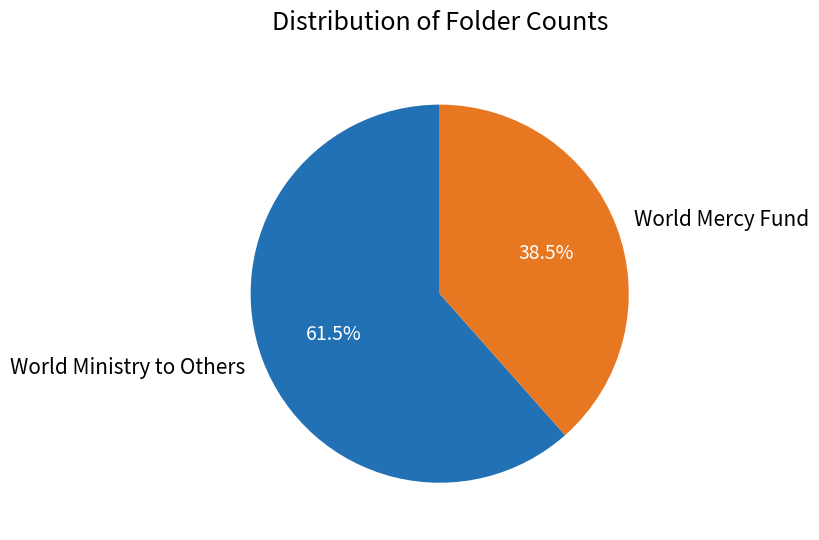

Which category accounts for the majority?

World Ministry to Others